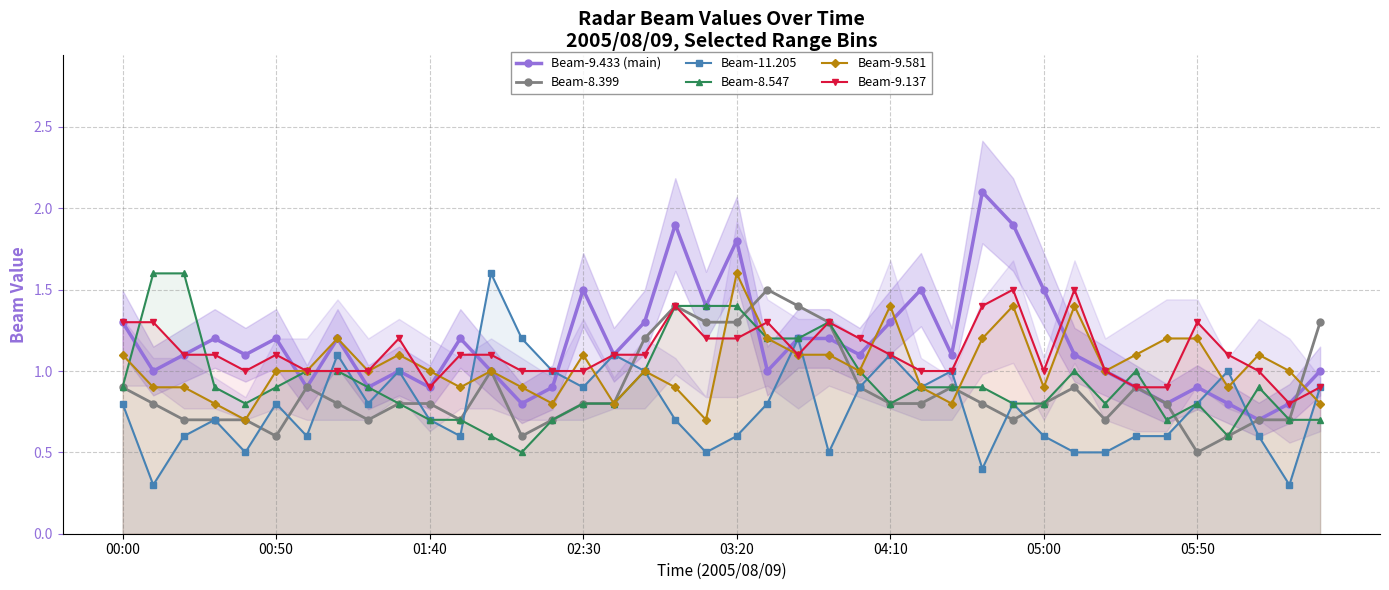

What is the maximum value for Beam-11.205?

1.6